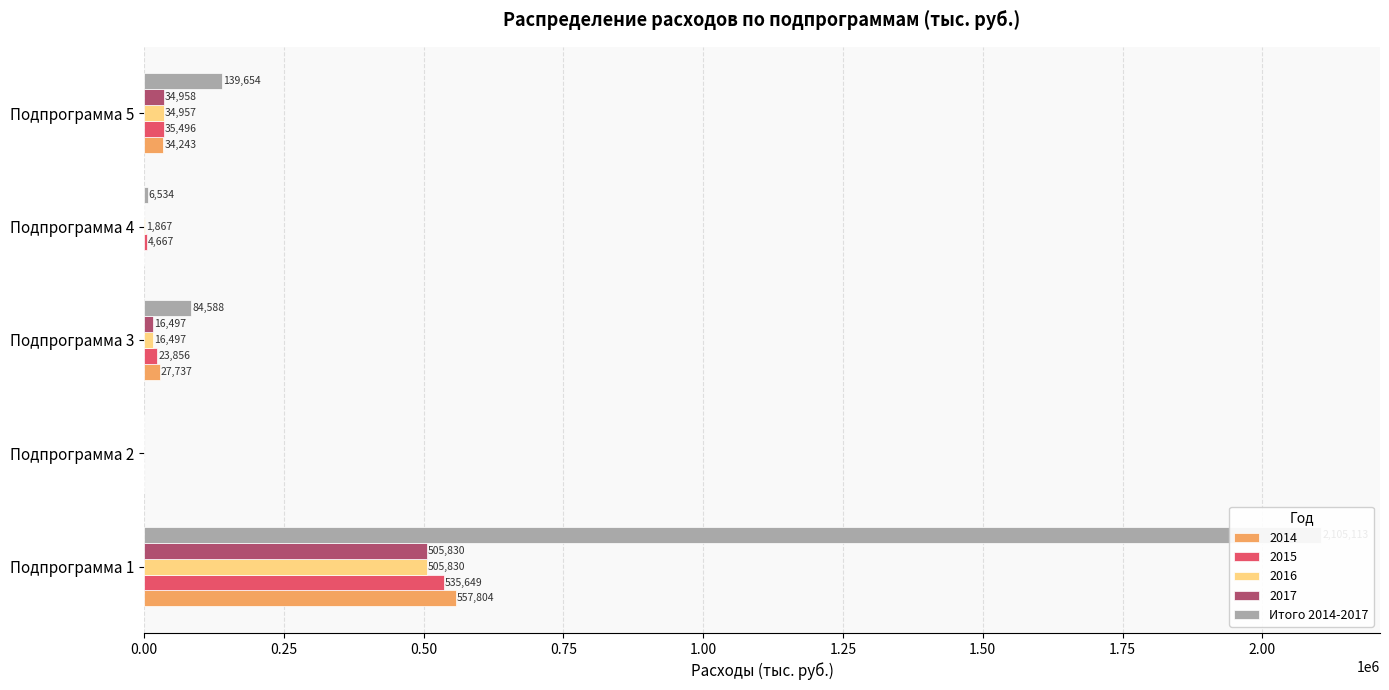

What is the value of the 1st bar from the left?

2105113.2